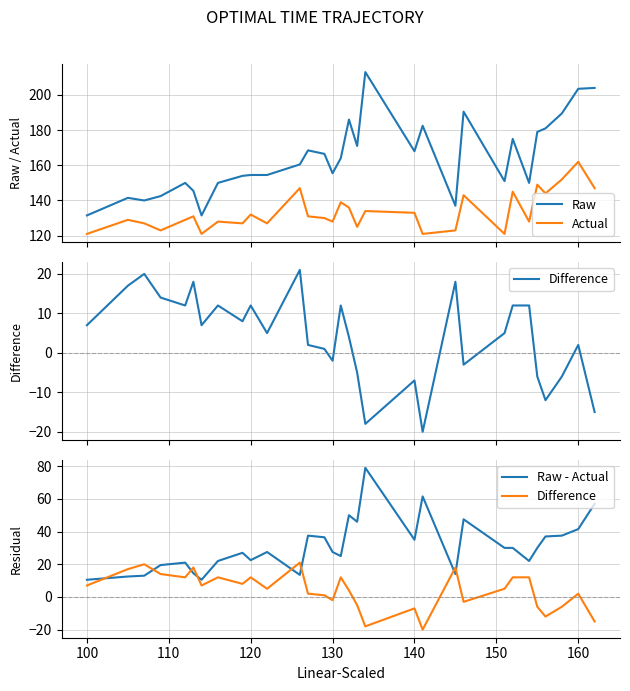

Which series has the widest spread of values?

Raw